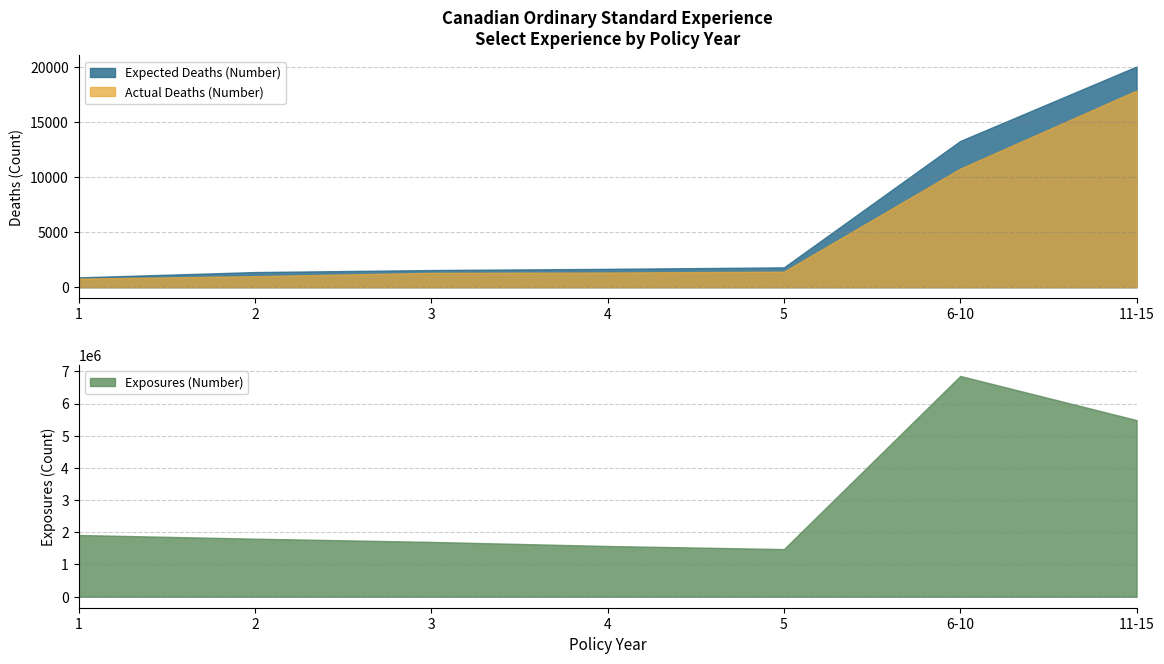

True or false: Exposures (Number) has more than 0 interior local peaks.

True